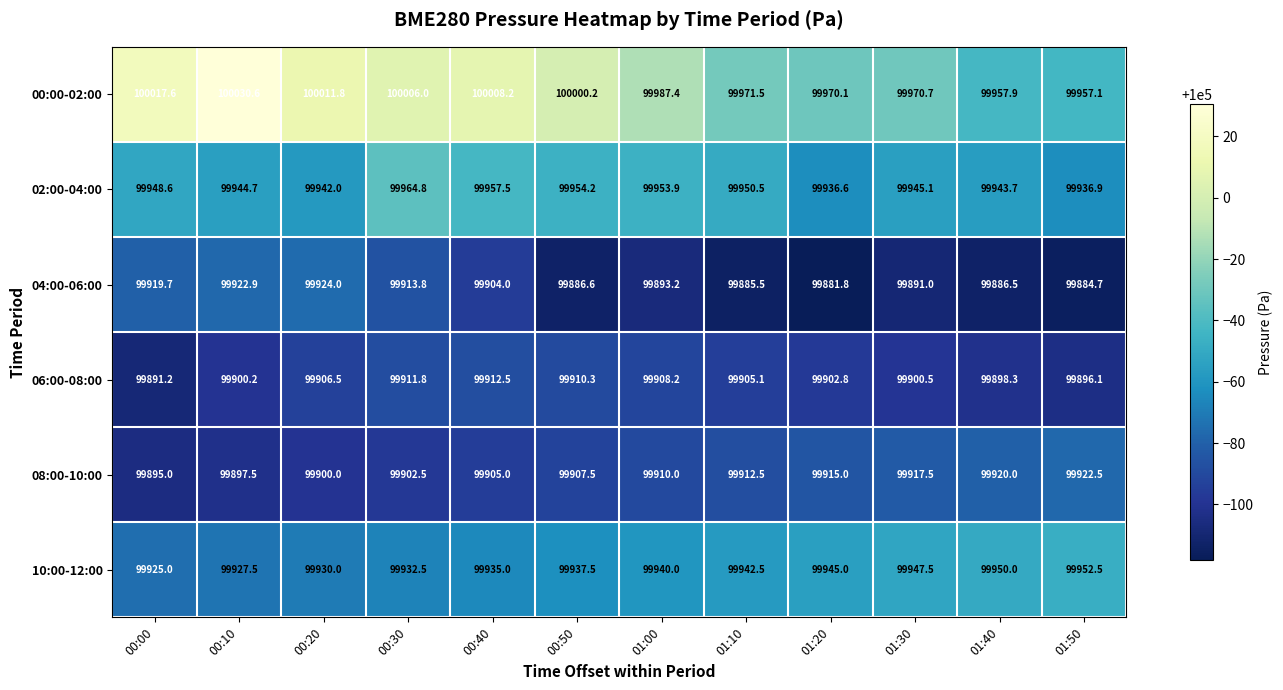

What is the smallest value displayed?

99881.8